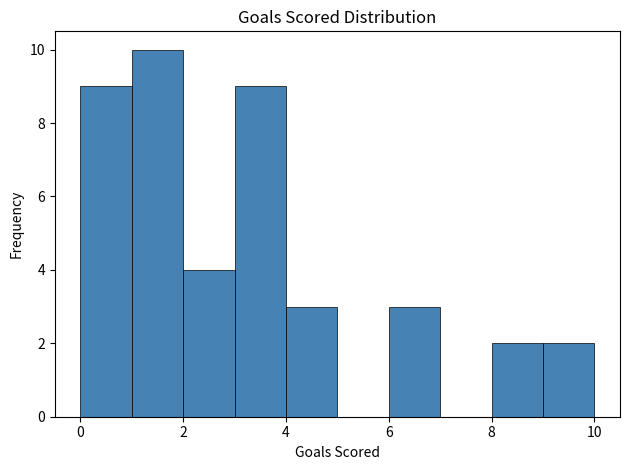

How tall is the bar that spans 3 to 4 on the x-axis? The values are not printed on the chart, so give them approximately, as read against the axis.

9